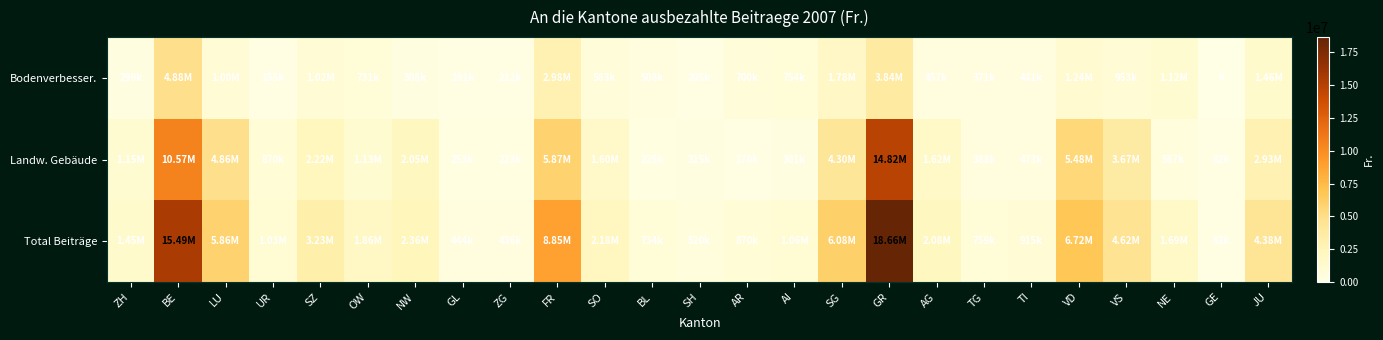

How many values in the Landw. Gebäude series are below 1149660?

12